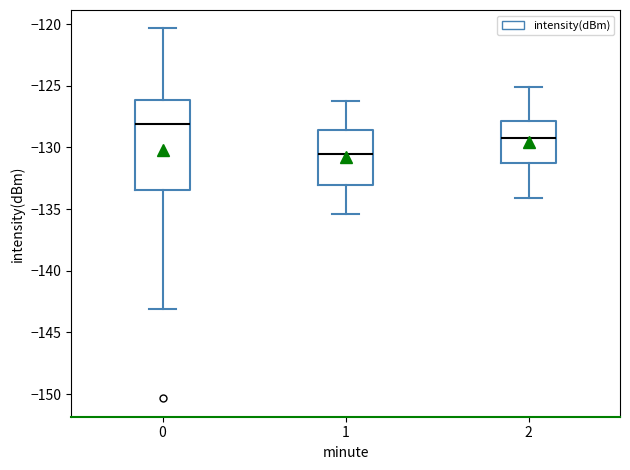

Comparing the boxes themselves (not the whiskers), which one is the tallest?

0